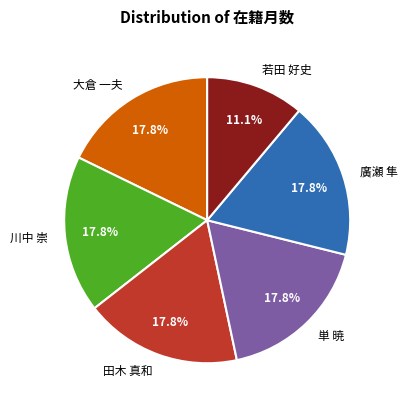

Combined, do 単 暁 and 田木 真和 account for over 50%?

No